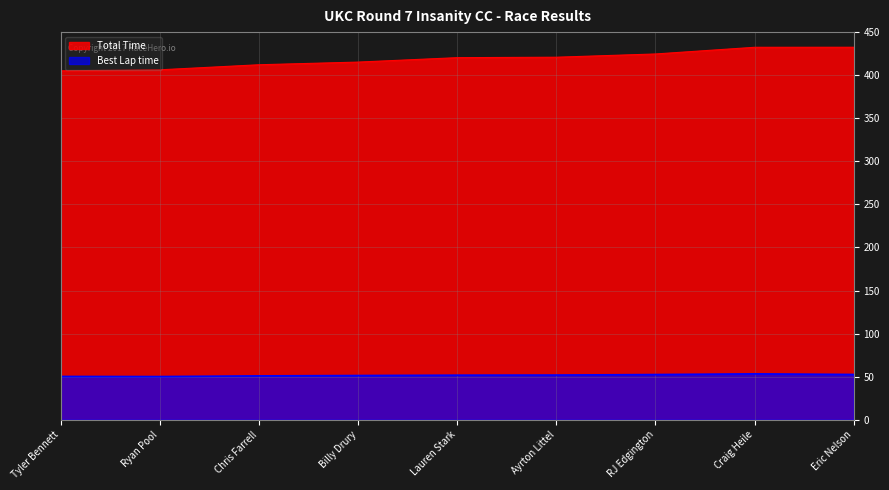

Reading right to left, transcribe all the data shown in this chart.

Total Time: 432.4	432.4	424.6	420.8	420.3	415.2	412.1	406.2	405.1
Best Lap time: 52.5	53.2	52.5	51.9	51.7	51.3	50.9	50.1	50.2